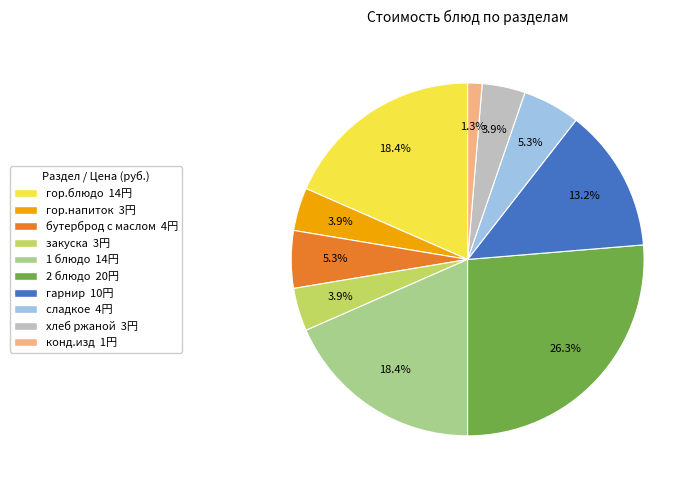

To the nearest percent, what is the average slice percentage?

10%